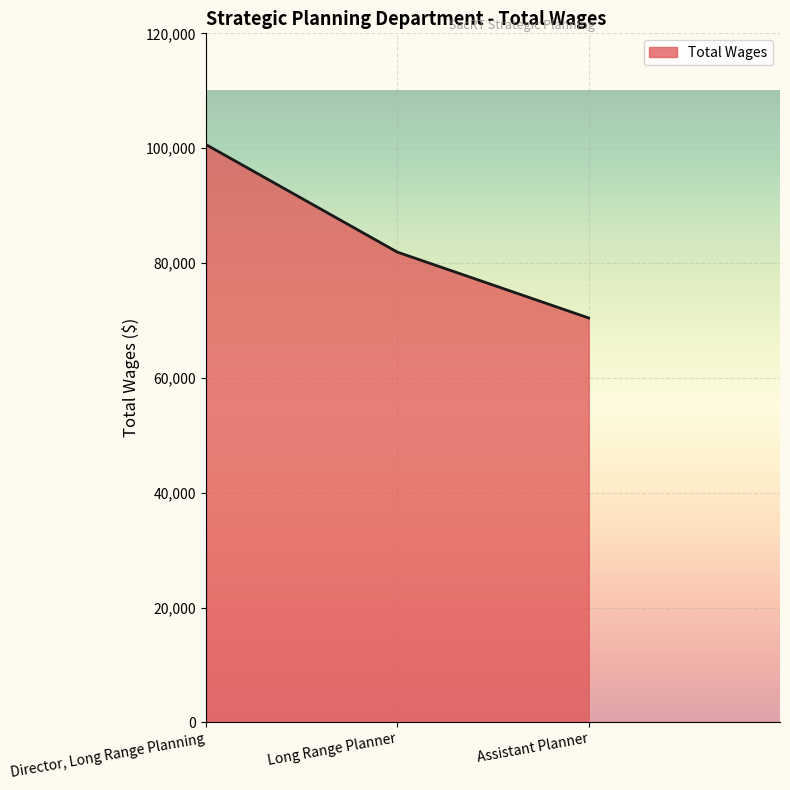

List the labels in order of value, smallest first.

Assistant Planner, Long Range Planner, Director, Long Range Planning